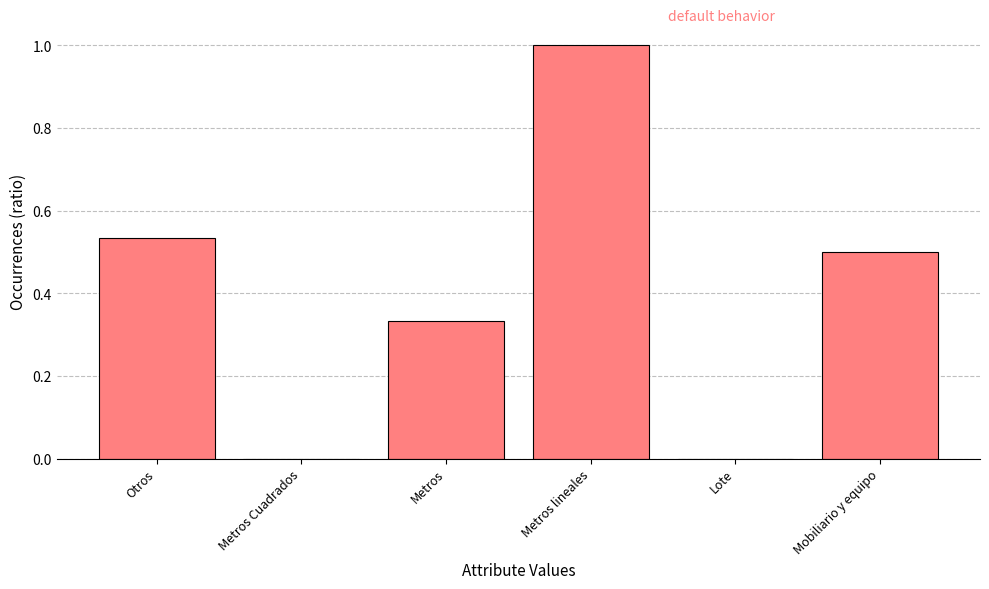

The chart shows a value of 0.5 at Mobiliario y equipo. True or false?

True